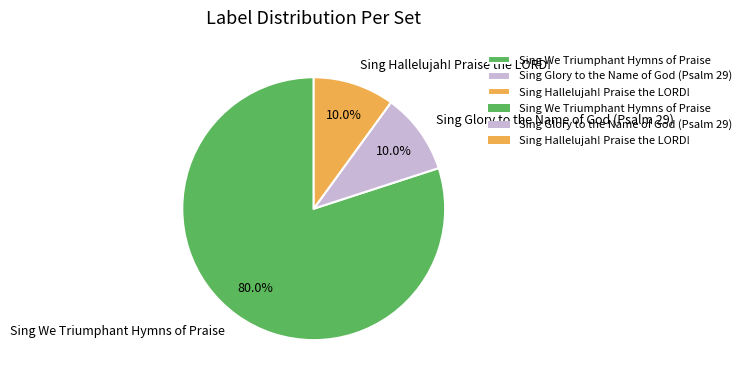

Is it true that Sing We Triumphant Hymns of Praise is 80% of the pie?

True